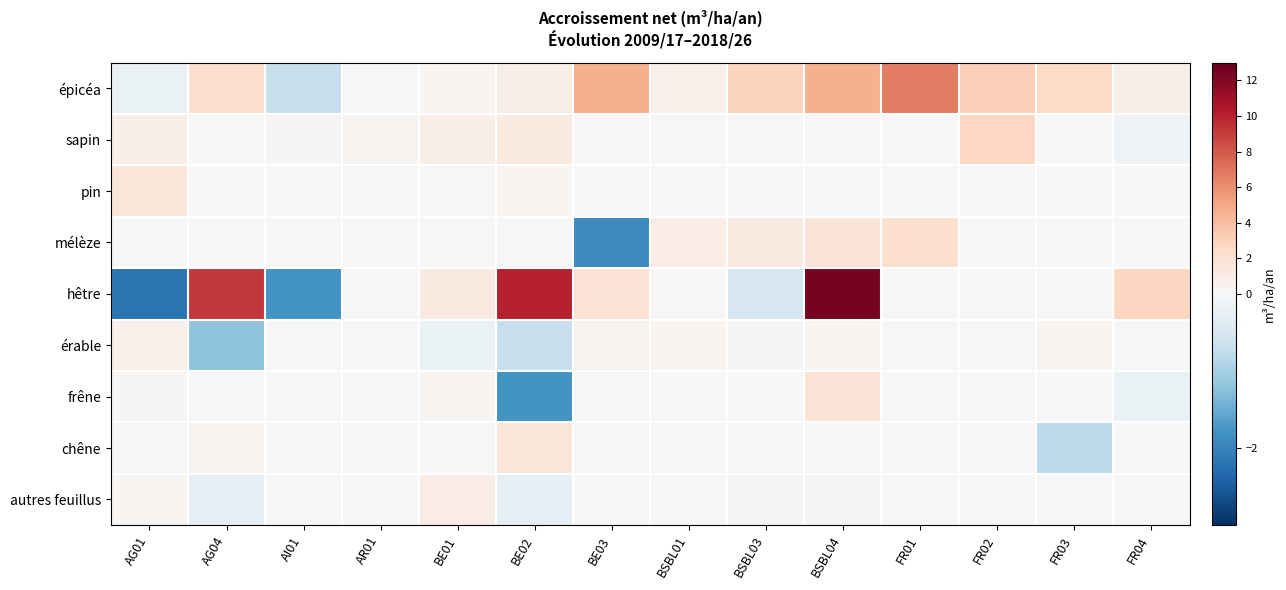

List the series in order of their peak value, highest first.

hêtre, épicéa, sapin, mélèze, frêne, pin, chêne, autres feuillus, érable